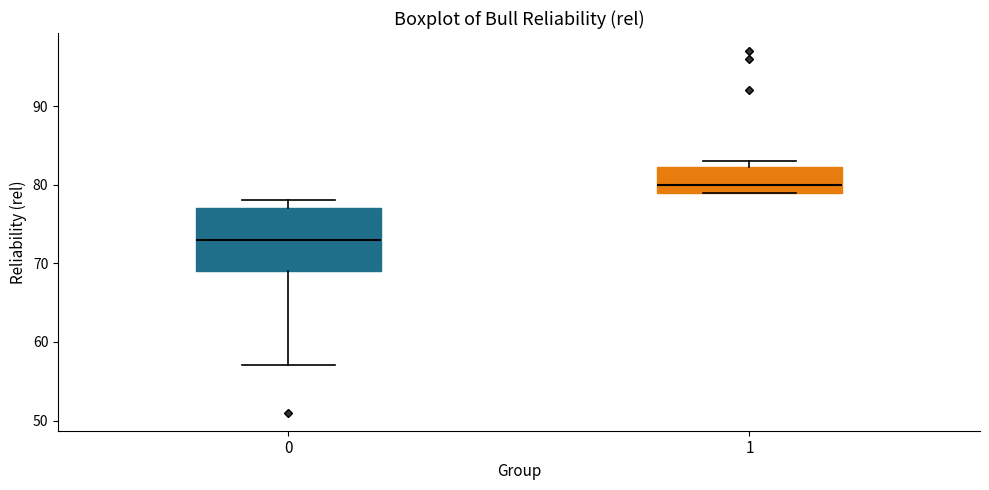

Which box's median line is the highest?

1